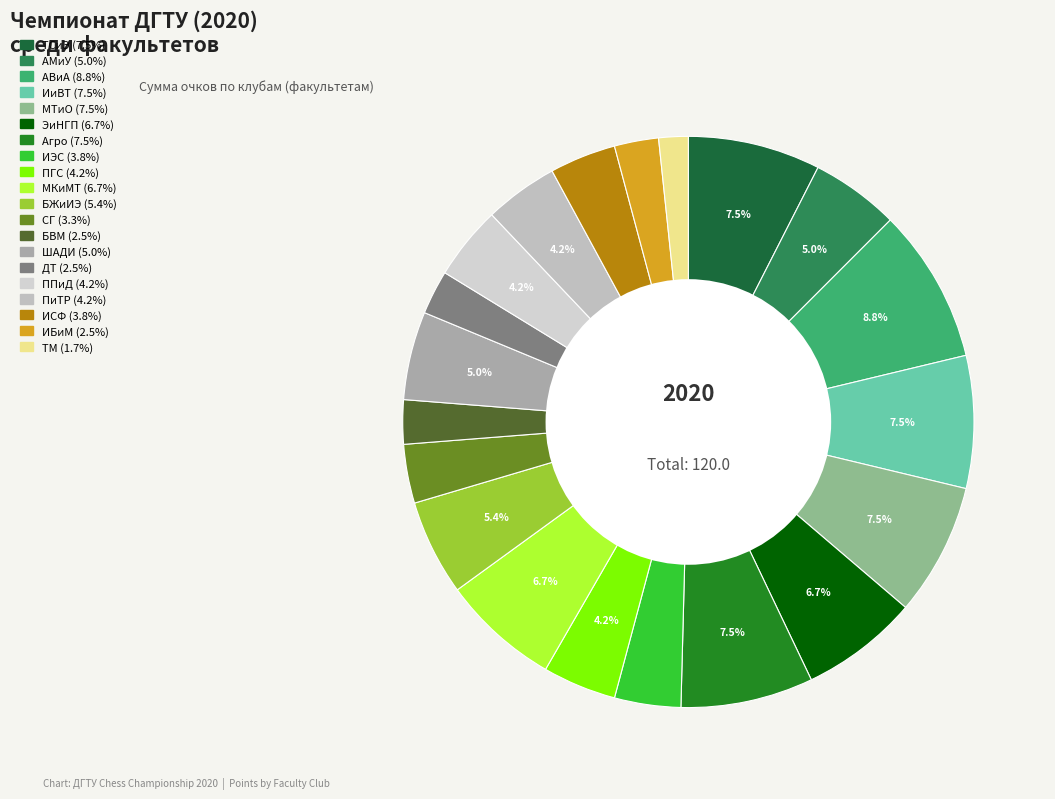

How many slices are in this pie chart?

20